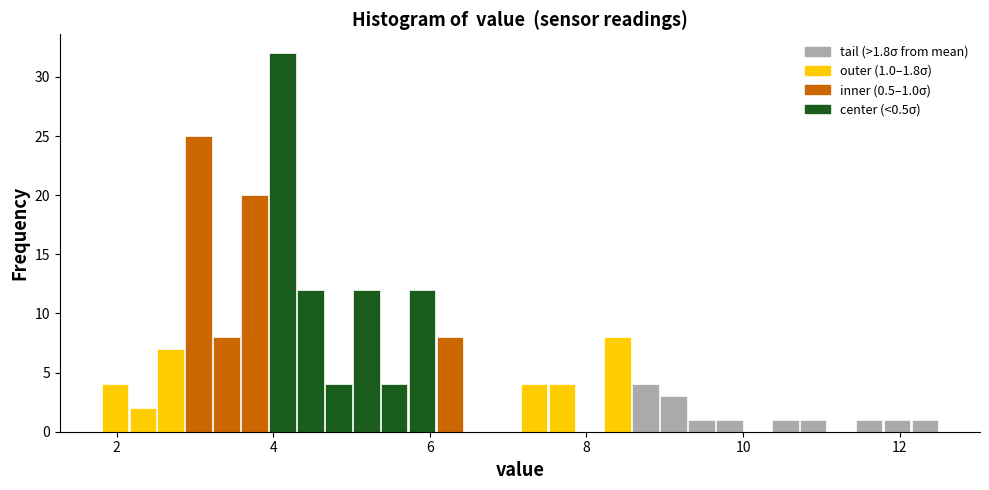

Around what value on the x-axis is the tallest bar? Give the approximate position of its centre, as read against the axis.

4.2